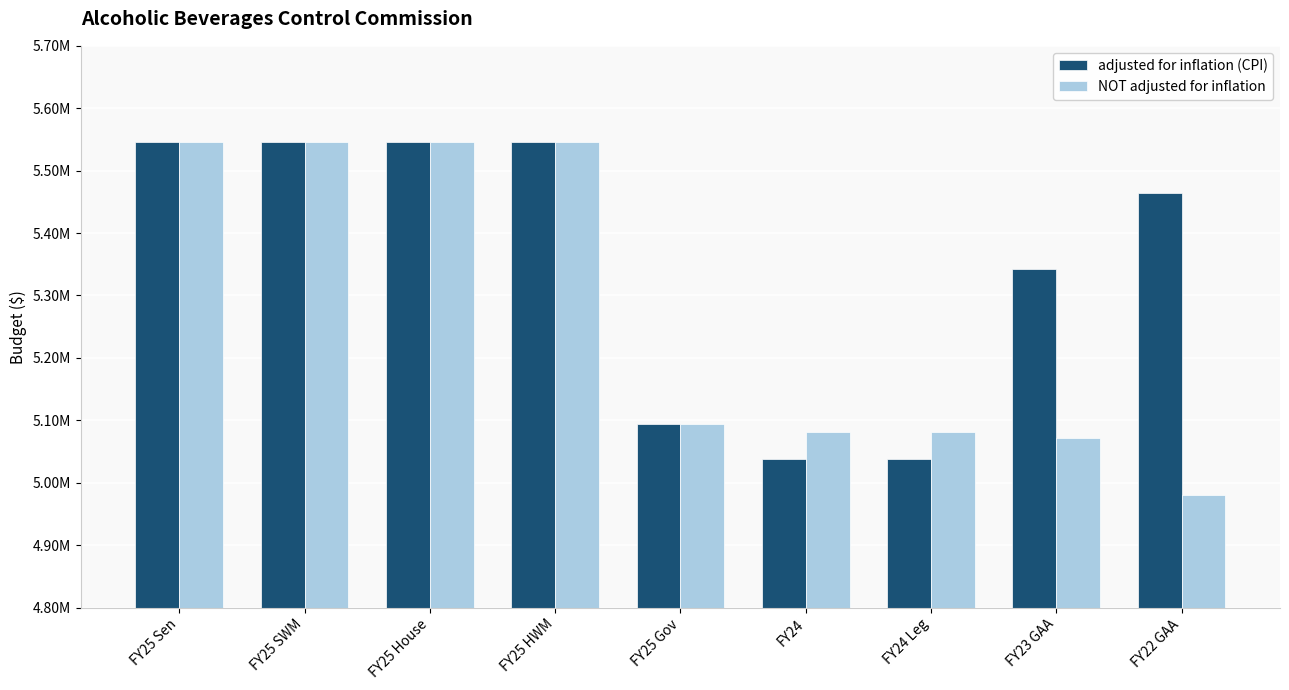

List the series in order of their overall mean, lowest first.

NOT adjusted for inflation, adjusted for inflation (CPI)